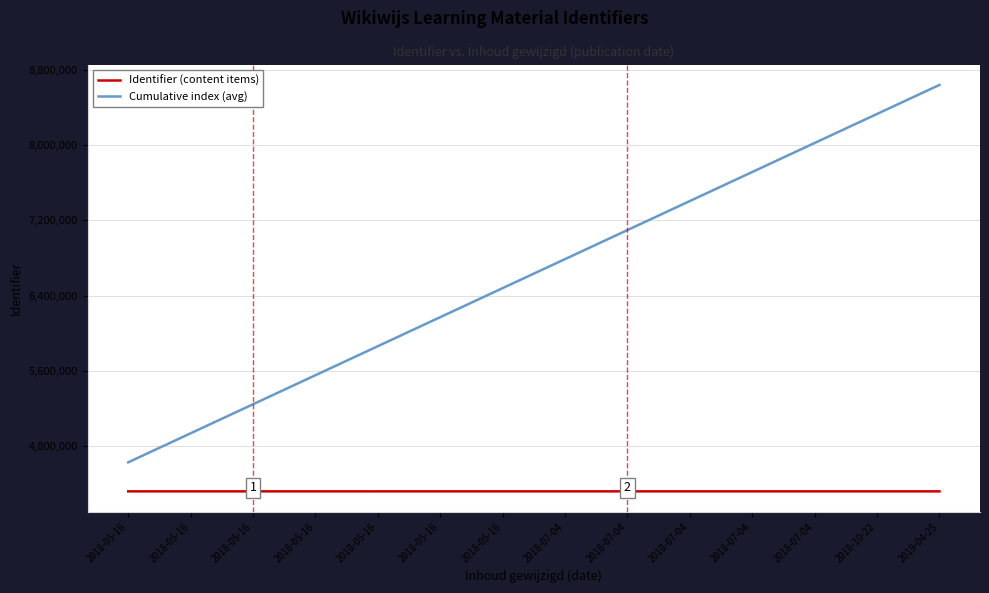

The Identifier (content items) series shows 4320278.0 at 2018-05-16. True or false?

True